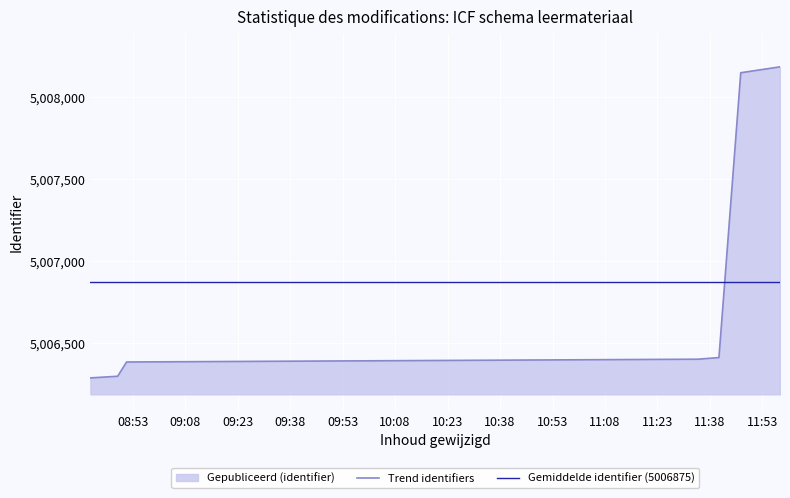

What is the average value?

5006875